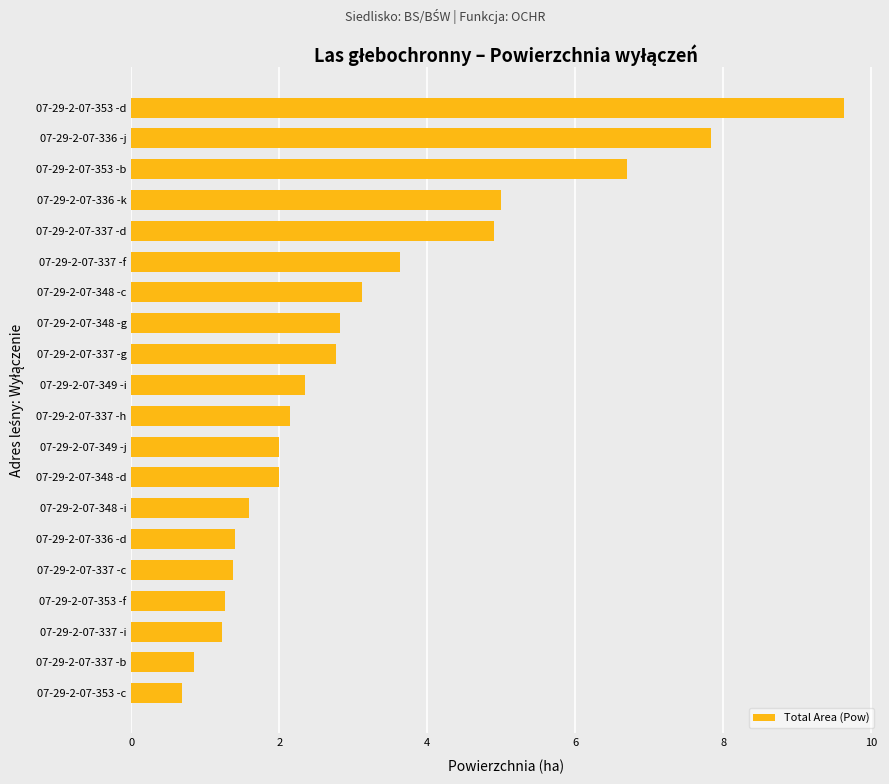

Between 07-29-2-07-353 -f and 07-29-2-07-353 -b, which is larger?

07-29-2-07-353 -b